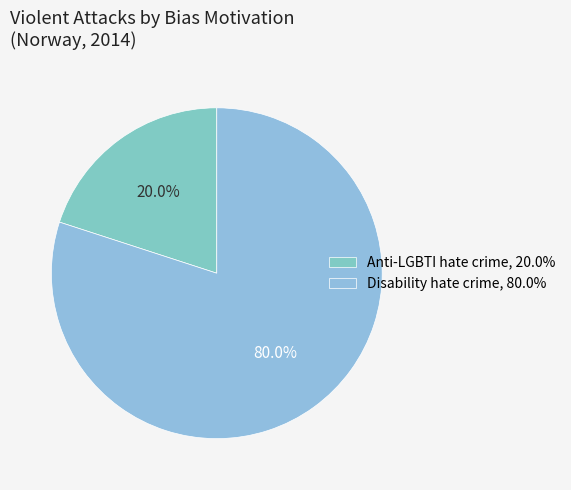

Does Anti-LGBTI hate crime account for over 50% of the chart?

No